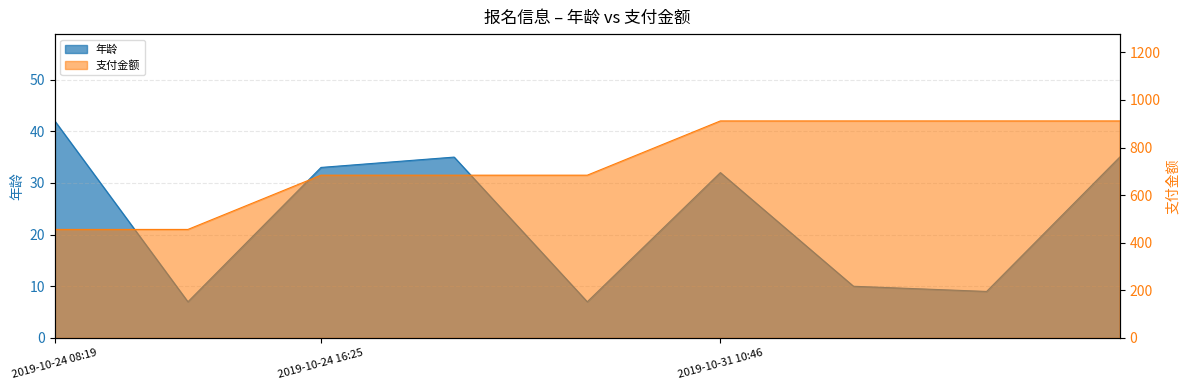

Which label corresponds to the largest value in the chart?

2019-10-31 10:46